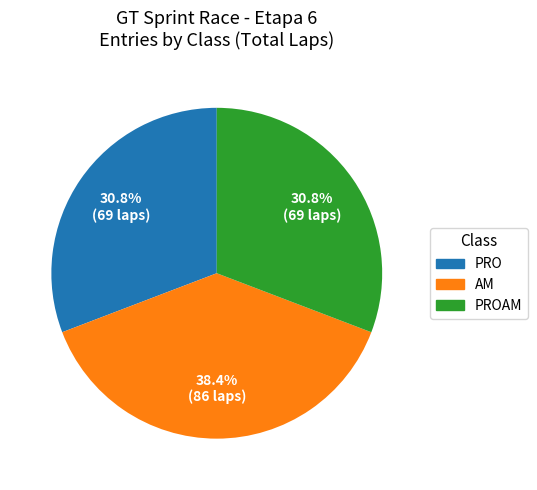

Is there any slice that represents more than half of the pie?

No